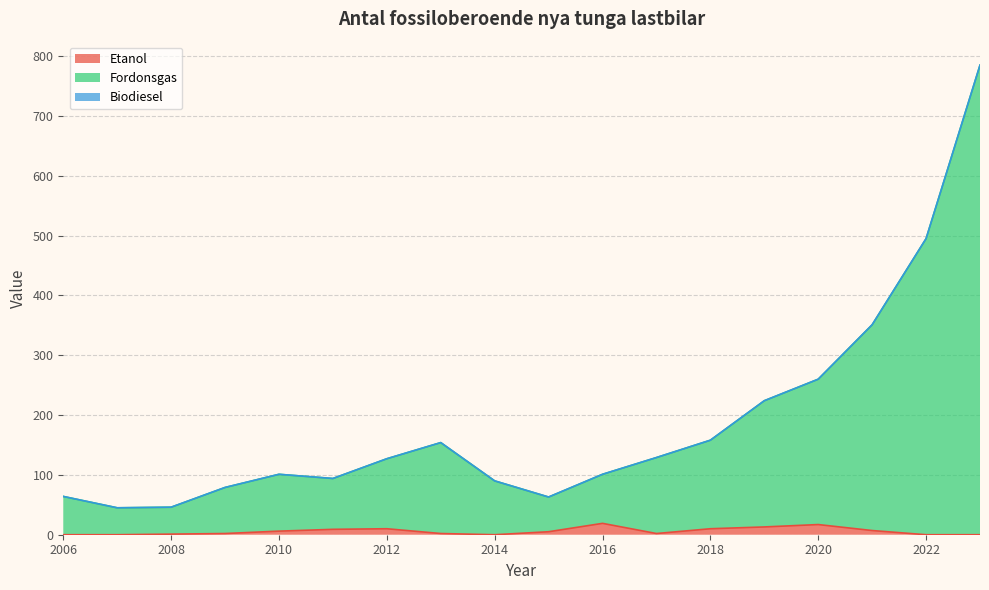

How many data points in Etanol are above 5?

8